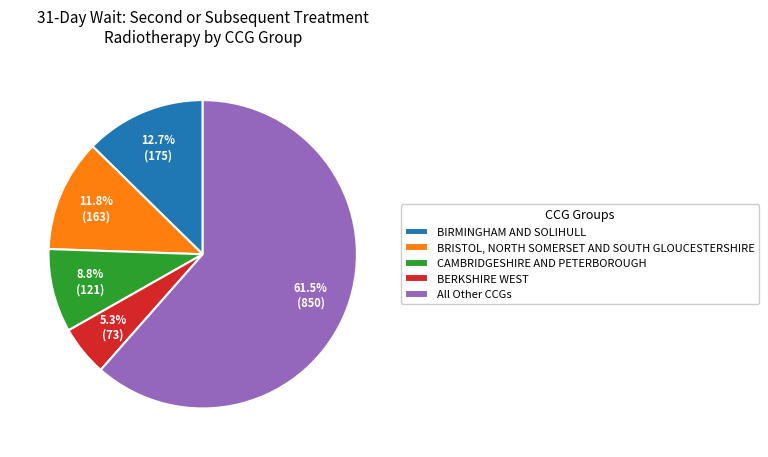

Between BRISTOL, NORTH SOMERSET AND SOUTH GLOUCESTERSHIRE and CAMBRIDGESHIRE AND PETERBOROUGH, which is larger?

BRISTOL, NORTH SOMERSET AND SOUTH GLOUCESTERSHIRE